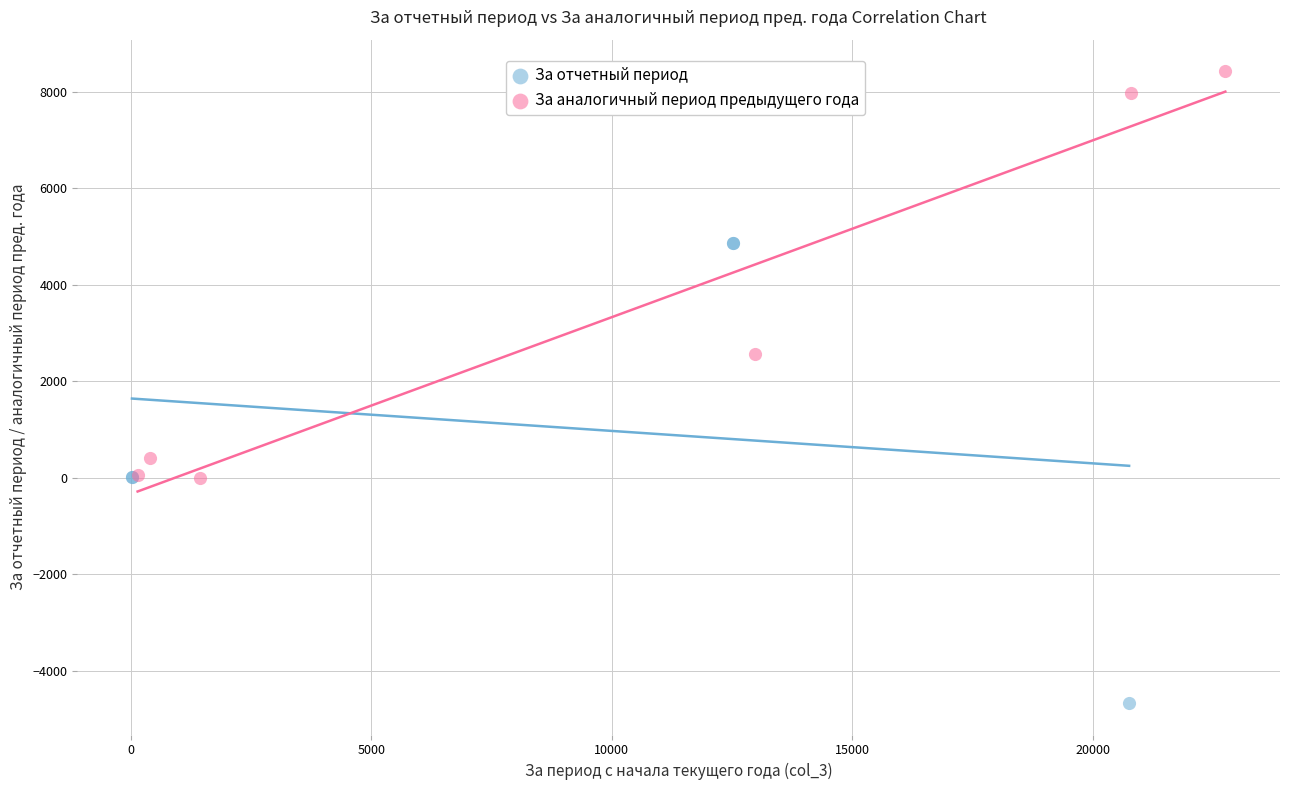

Which series has the widest spread of Y values?

За отчетный период